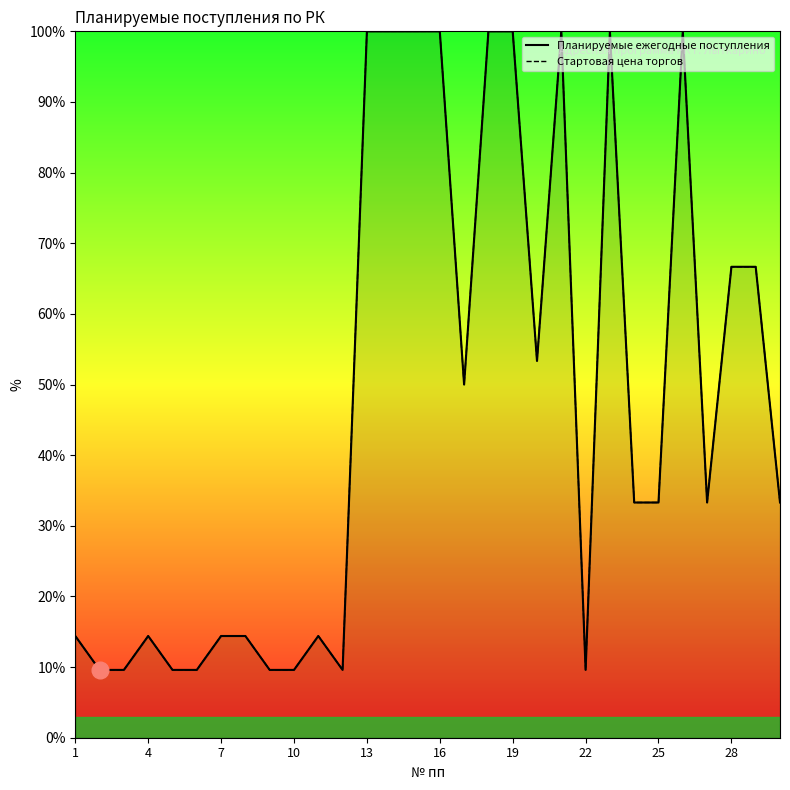

What is the sum of all Стартовая цена торгов values?

1418.7